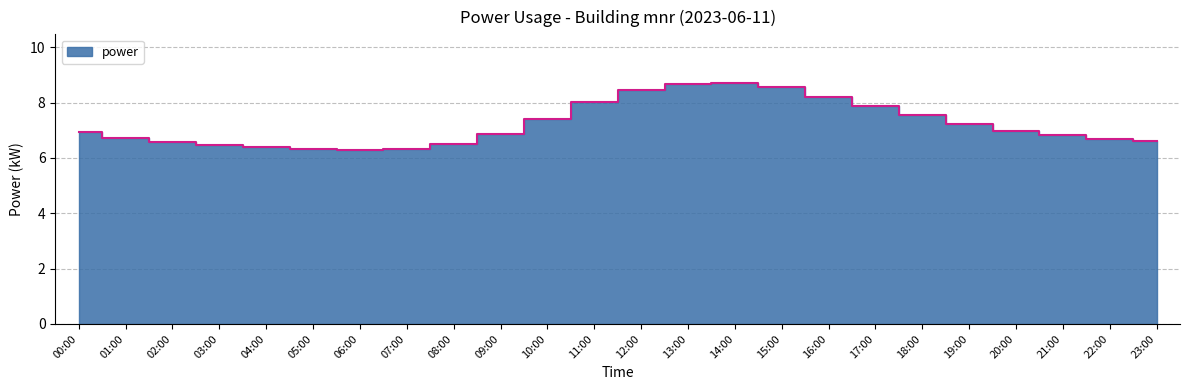

Where is the data nearest to the value 7?

20:00